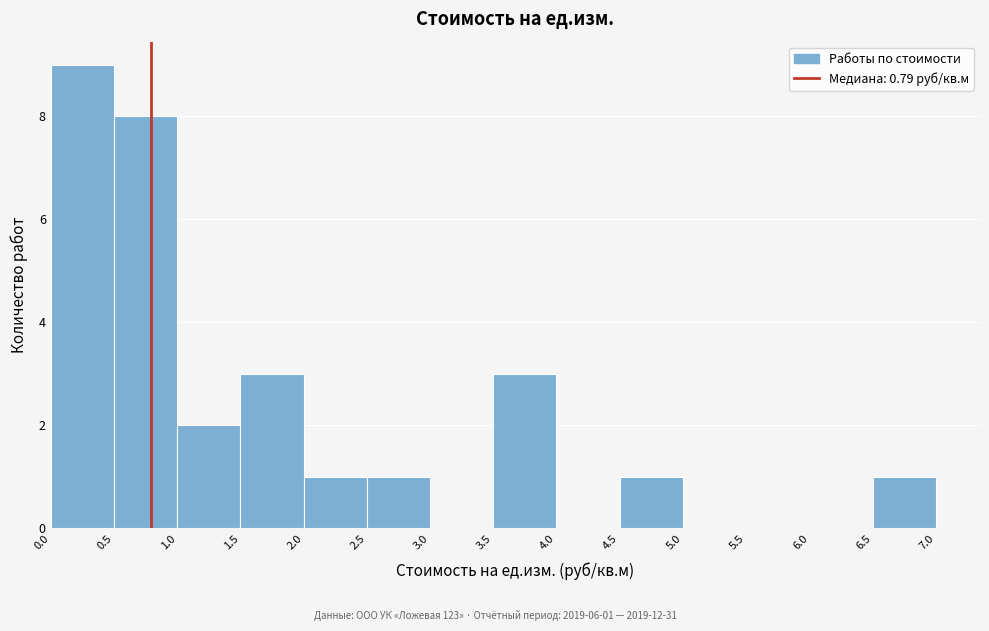

Which range on the x-axis has the tallest bar?

0.0 to 0.5